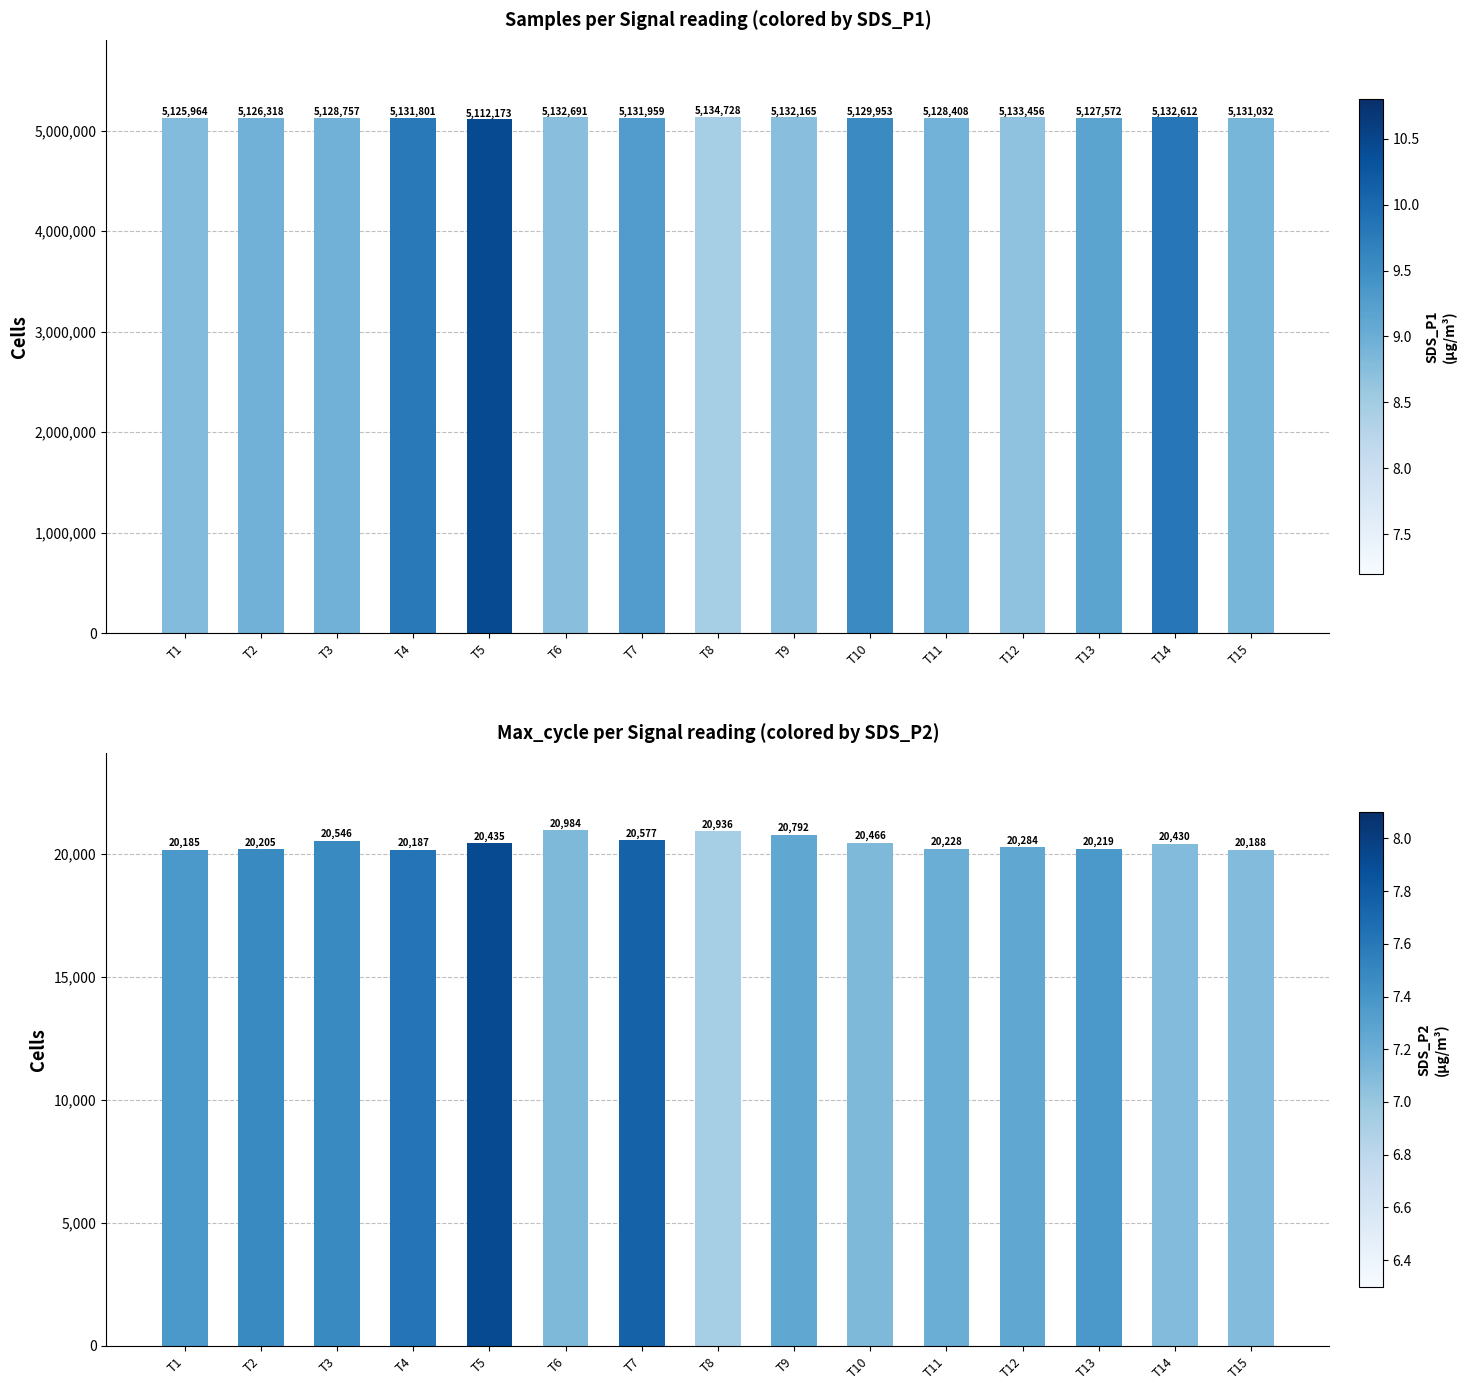

Which category has the highest value in the Samples series?

T8